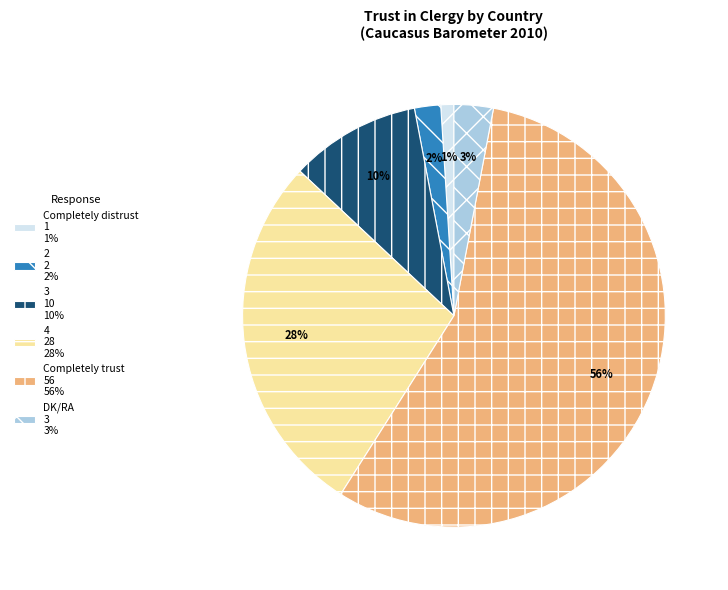

The 2 2 2% slice represents 2% of the pie. True or false?

True